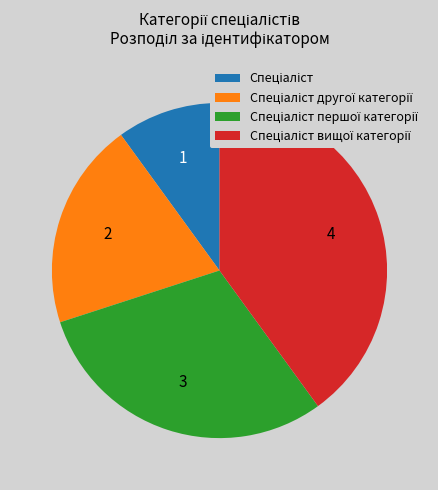

Is there a majority slice in this chart?

No